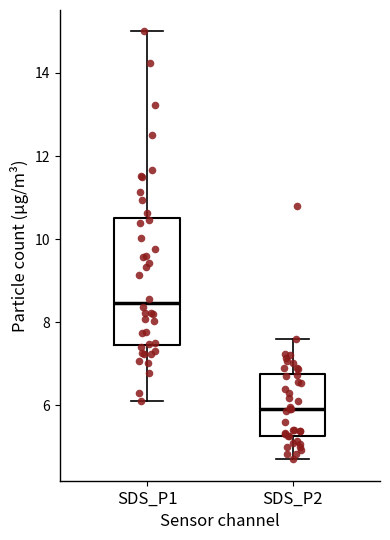

Comparing the boxes themselves (not the whiskers), which one is the tallest?

SDS_P1